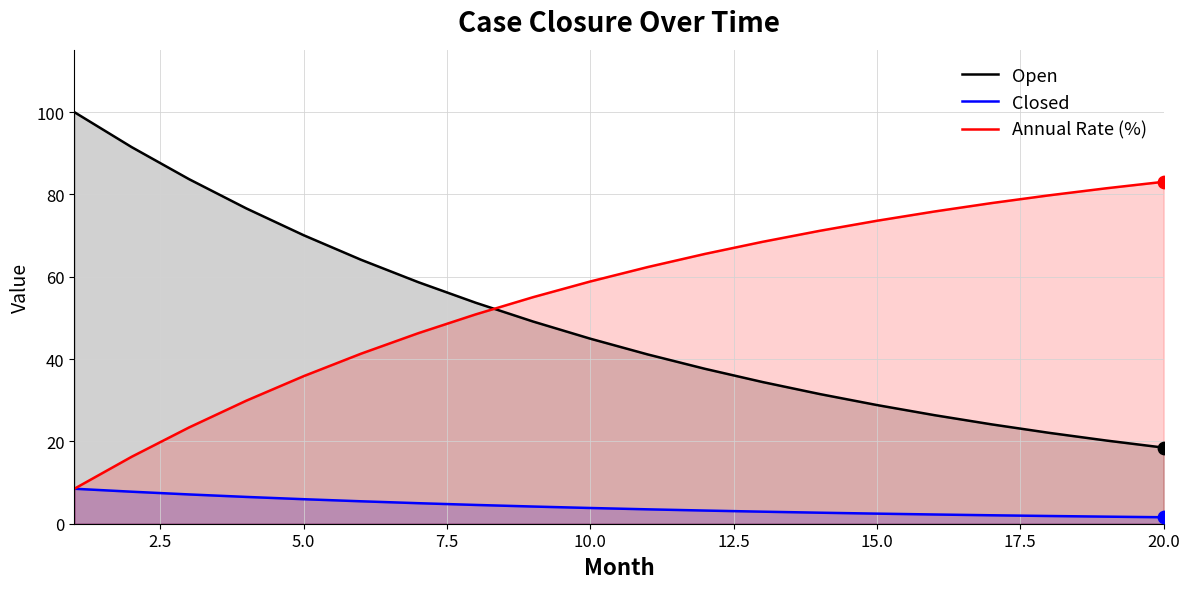

Which series has the largest Y range (max minus min)?

Open